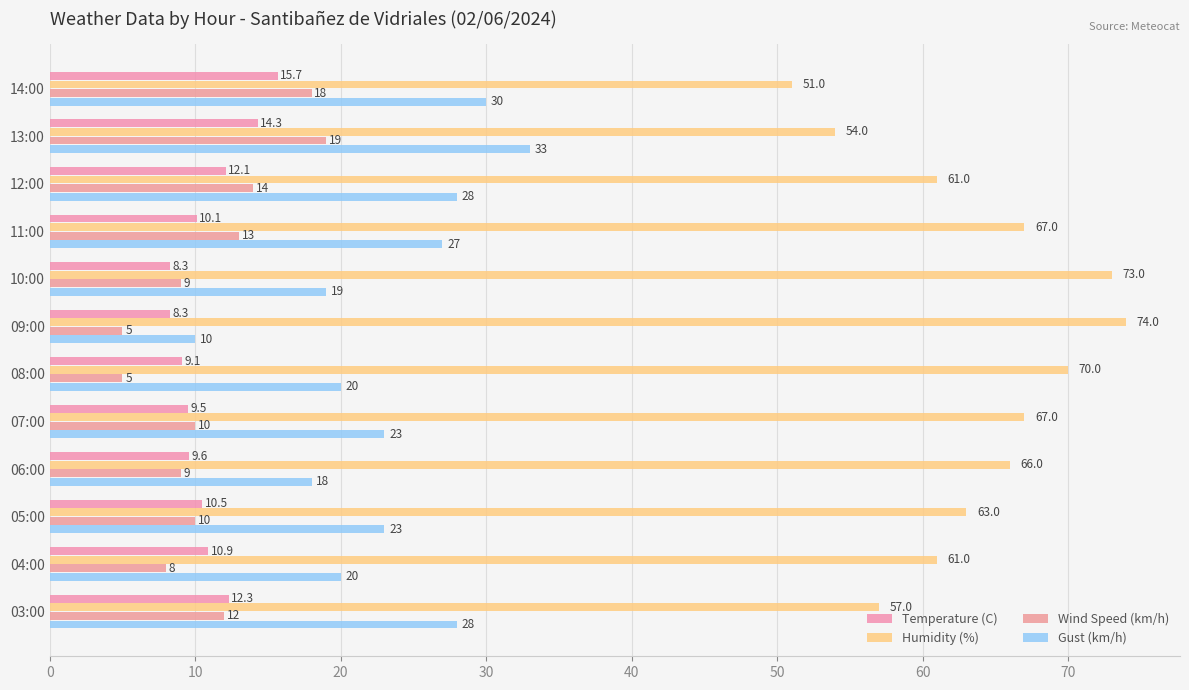

What is the maximum value shown in the chart?

74.0